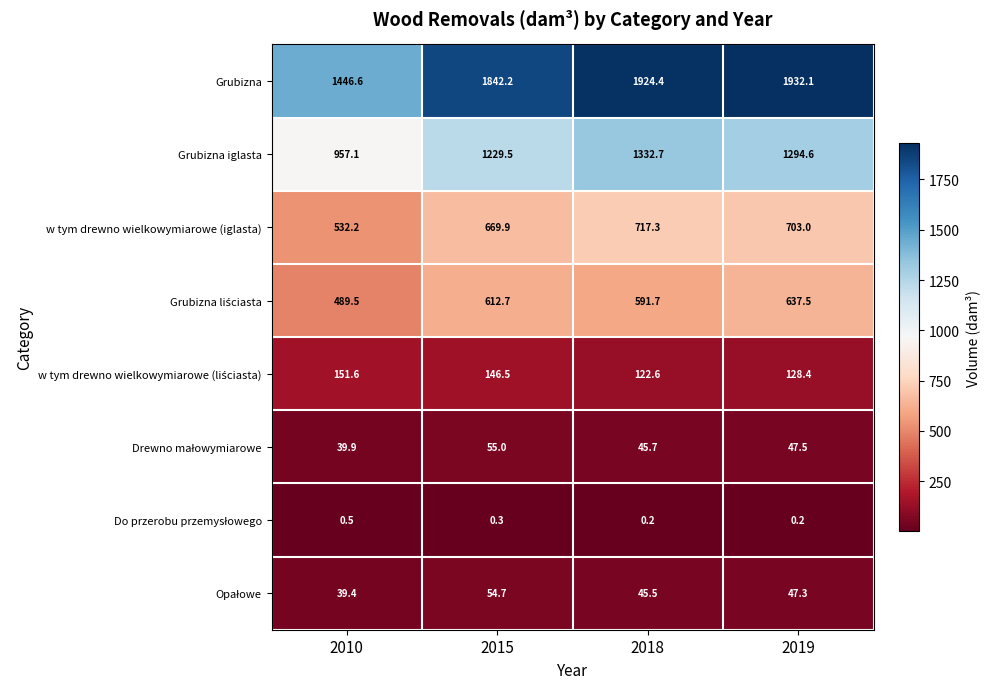

Which series changed the most between 2015 and 2018?

Grubizna iglasta